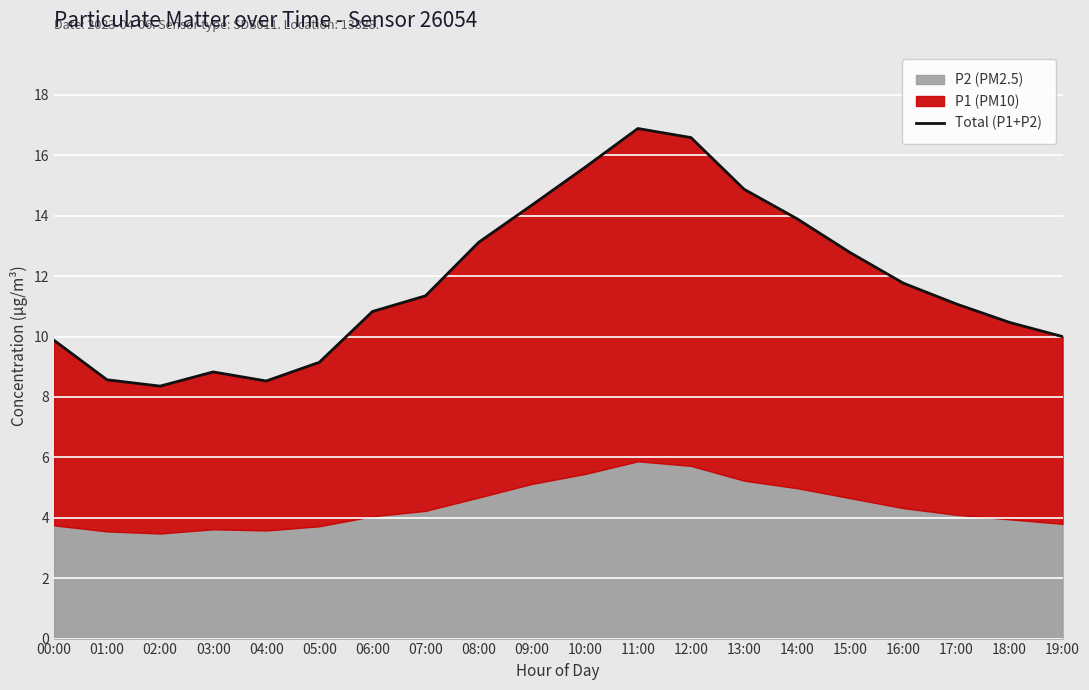

Which label corresponds to the smallest value in the chart?

02:00